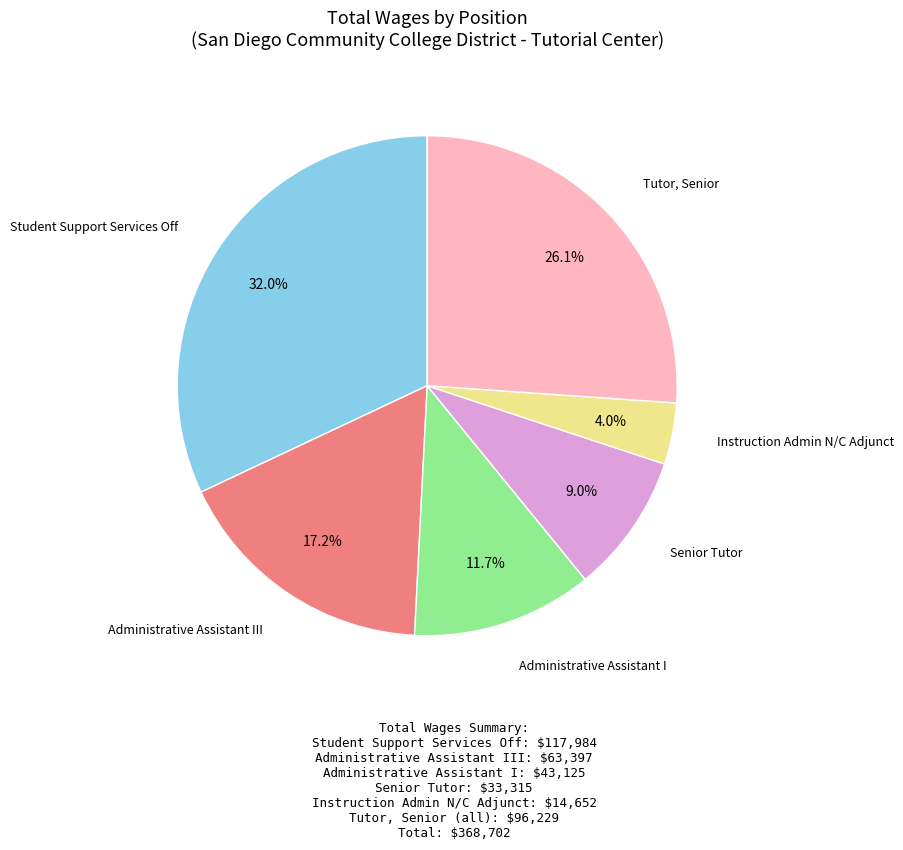

Is there any slice that represents more than half of the pie?

No